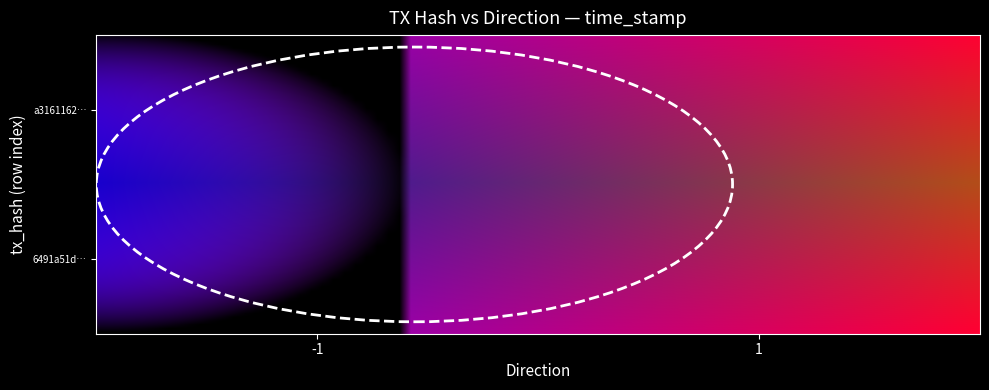

Which series has the widest spread of values?

a31611622506386e837abecc9945bf5d298ab8e